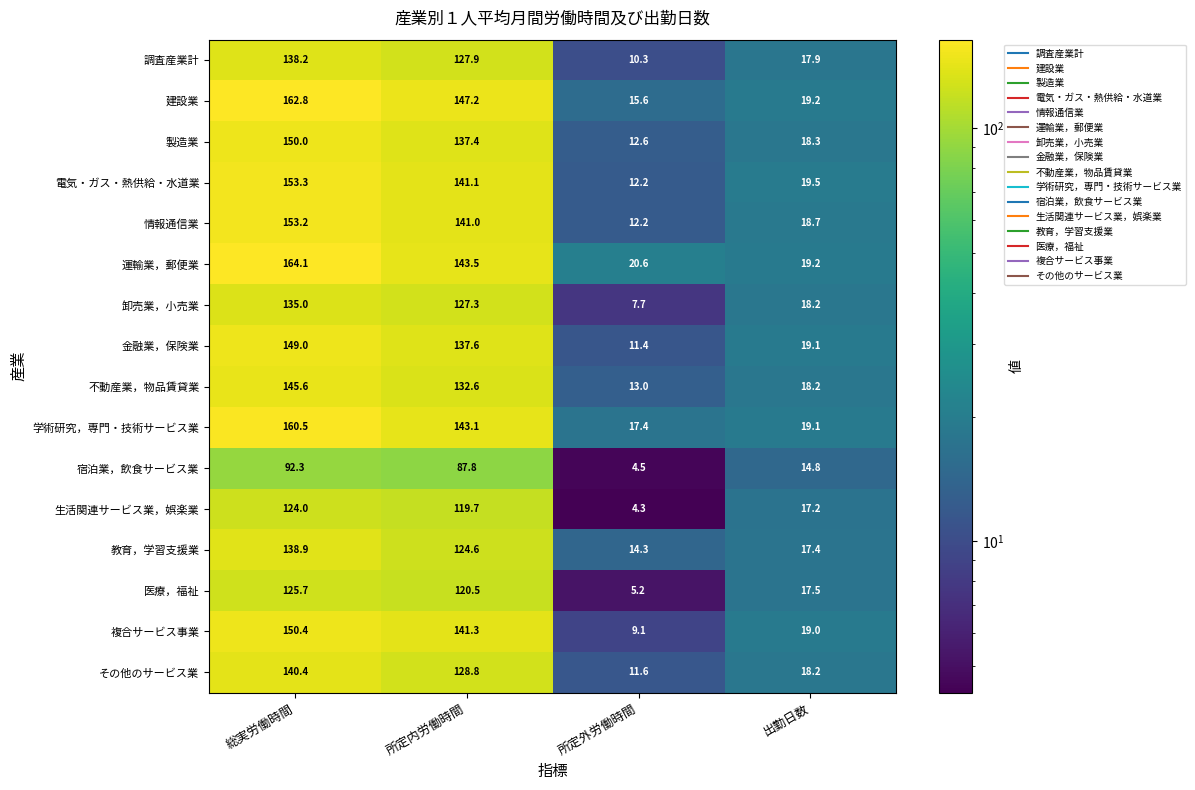

Which series has the largest range (max minus min)?

建設業